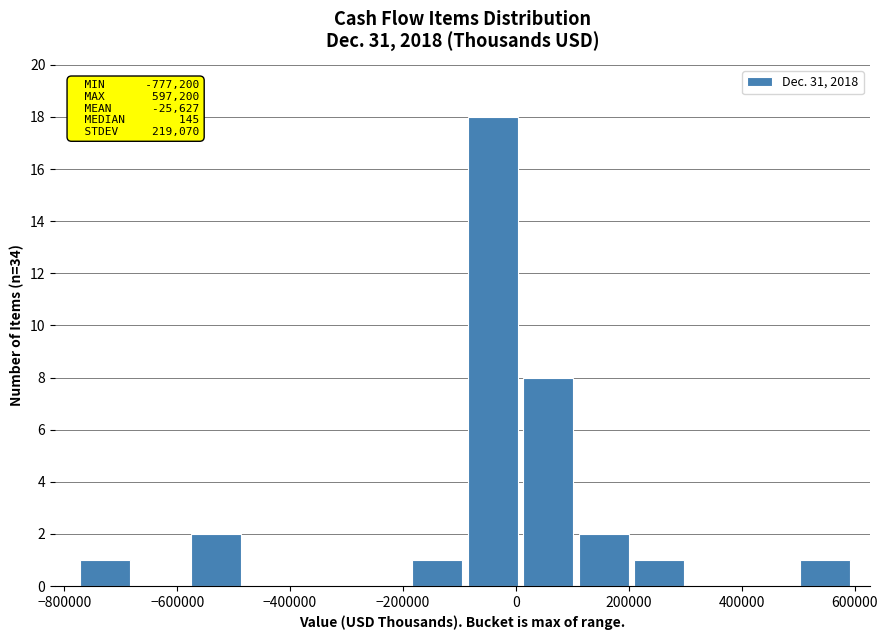

Which range on the x-axis has the tallest bar?

-80000 to 0